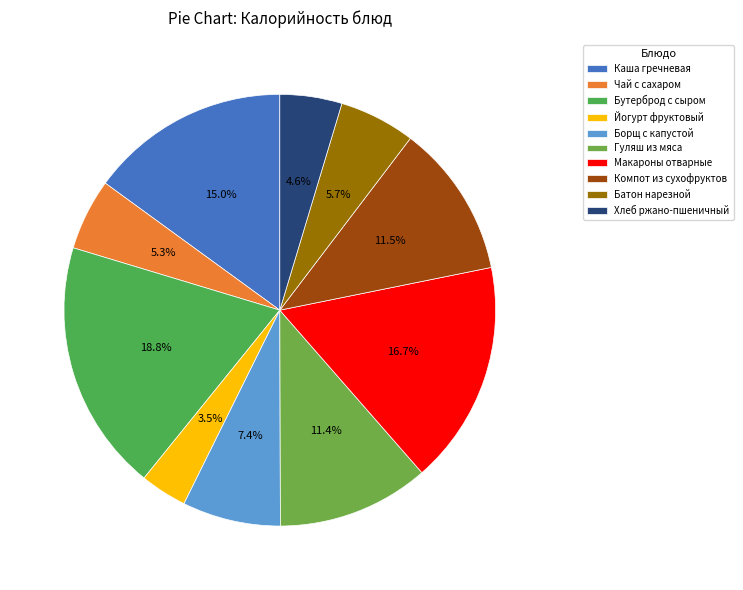

Do Батон нарезной and Йогурт фруктовый together represent more than half of the pie?

No